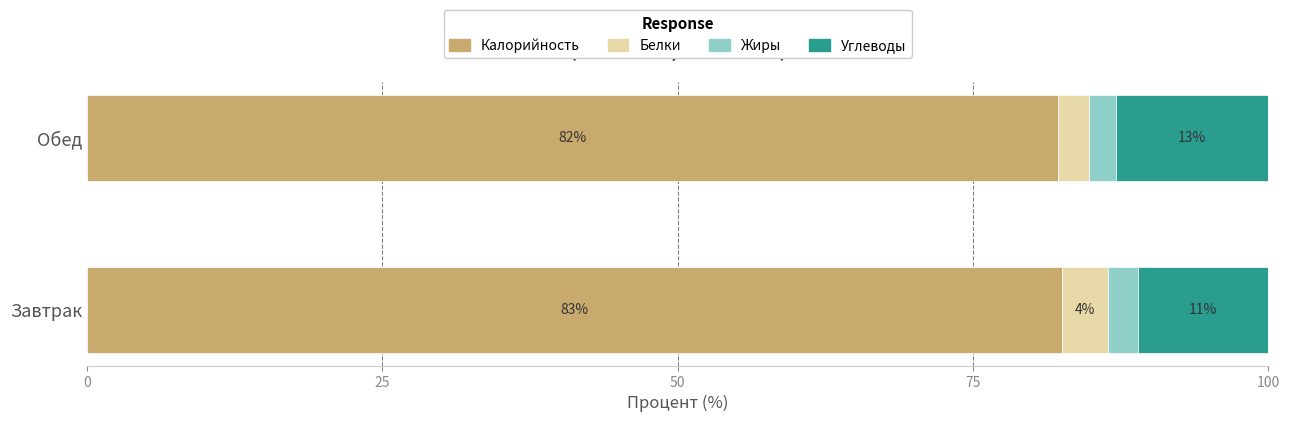

At how many categories does at least one series exceed 36?

2